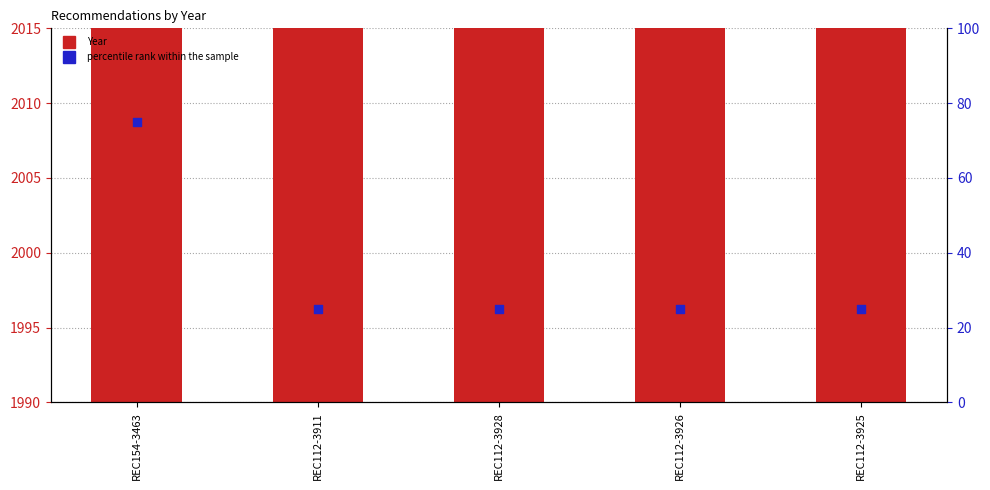

Which series has the largest Y range (max minus min)?

percentile rank within the sample